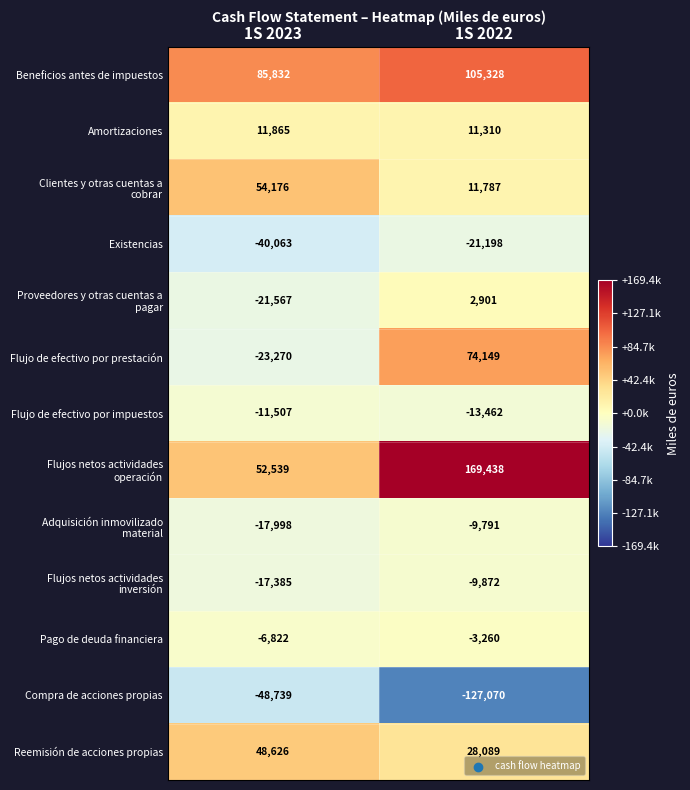

The Compra de acciones propias series shows -30958 at 1S 2023. True or false?

False